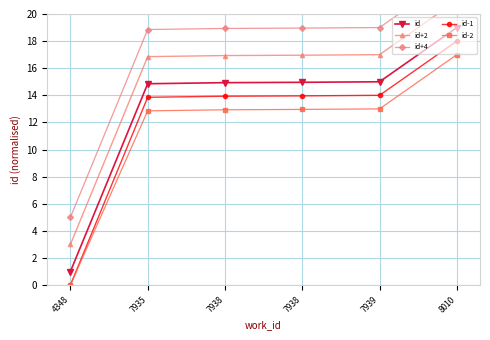

What is the difference between the maximum and minimum values in the id+2 series?

18.0